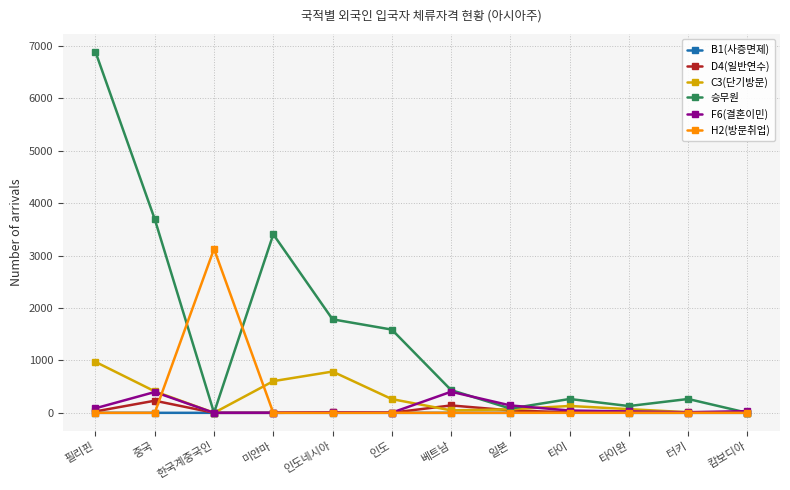

Where does the D4(일반연수) series first go above 9?

필리핀